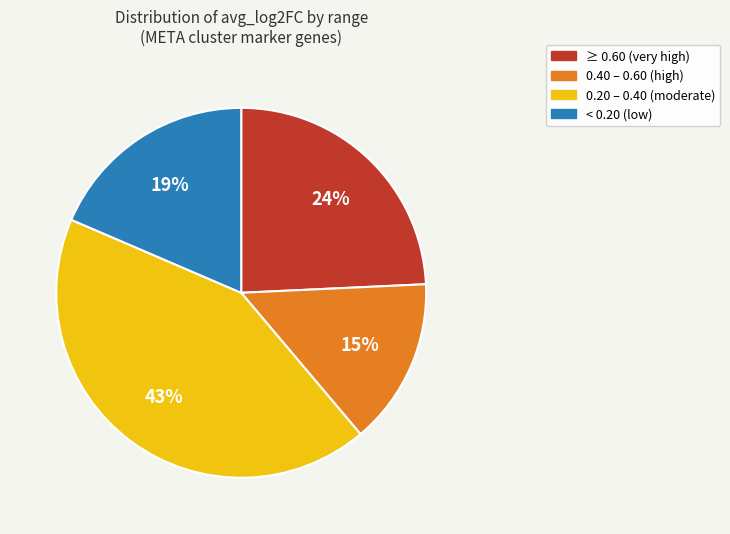

Does any single category account for the majority?

No